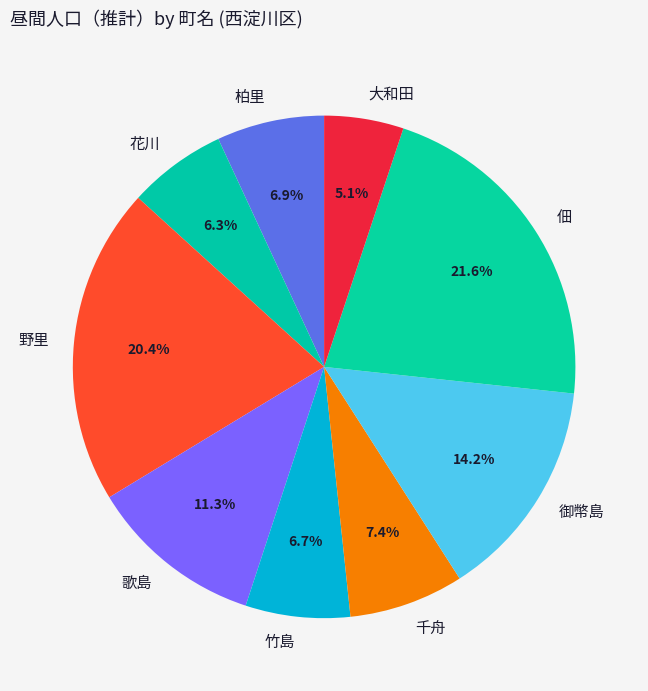

Count the number of slices in the pie.

9